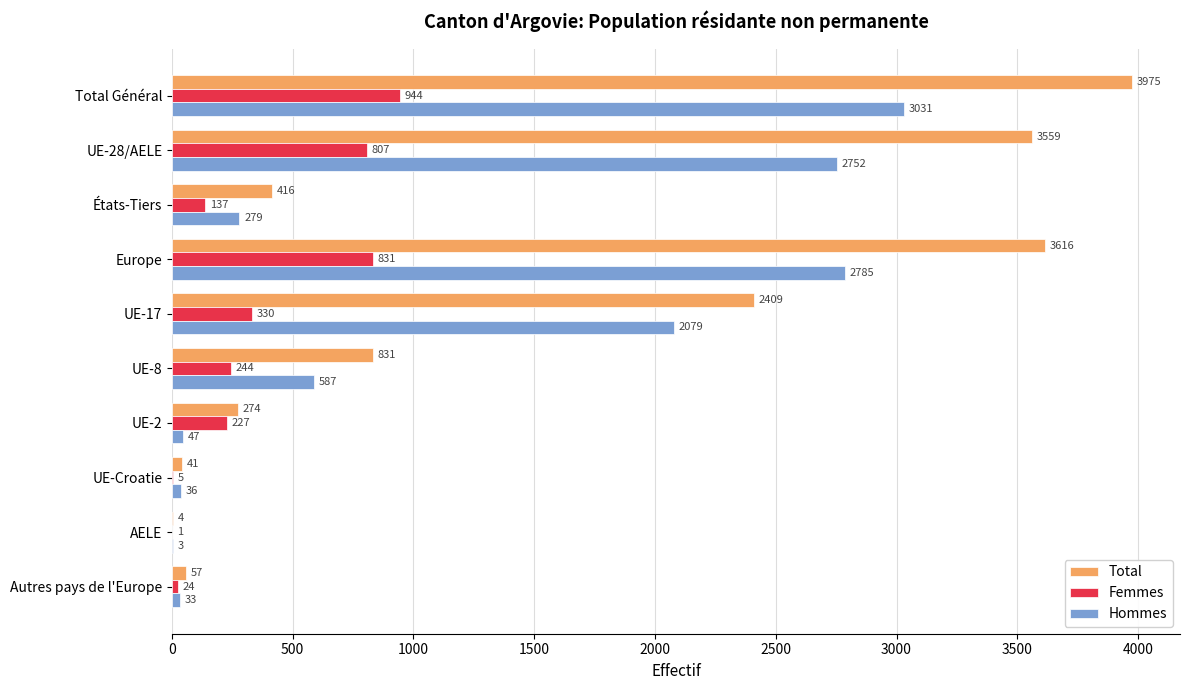

What is the maximum value for Hommes?

3031